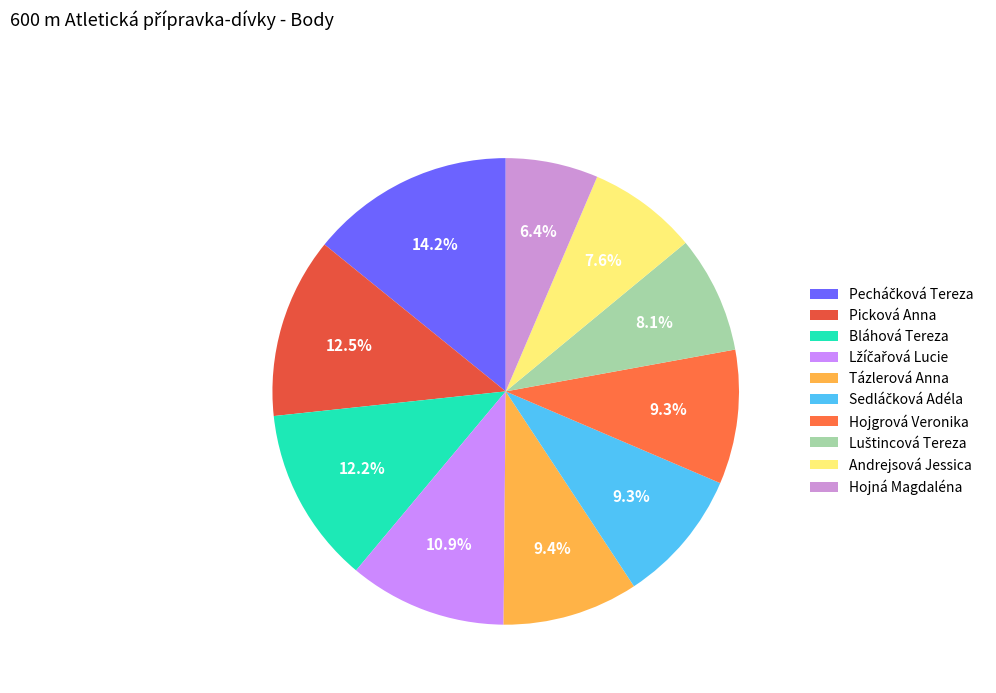

Which slice is the smallest?

Hojná Magdaléna